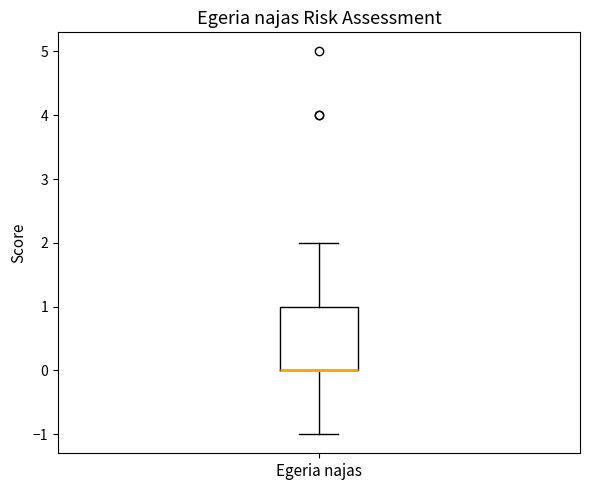

Transcribe this box plot: give where the median line is, the range the box spans, and where the two whiskers end, as read against the y-axis. The values are not printed on the chart, so give them approximately, as read against the axis.

median 0 (drawn on the box's lower edge), box 0 to 1, whiskers -1 to 2